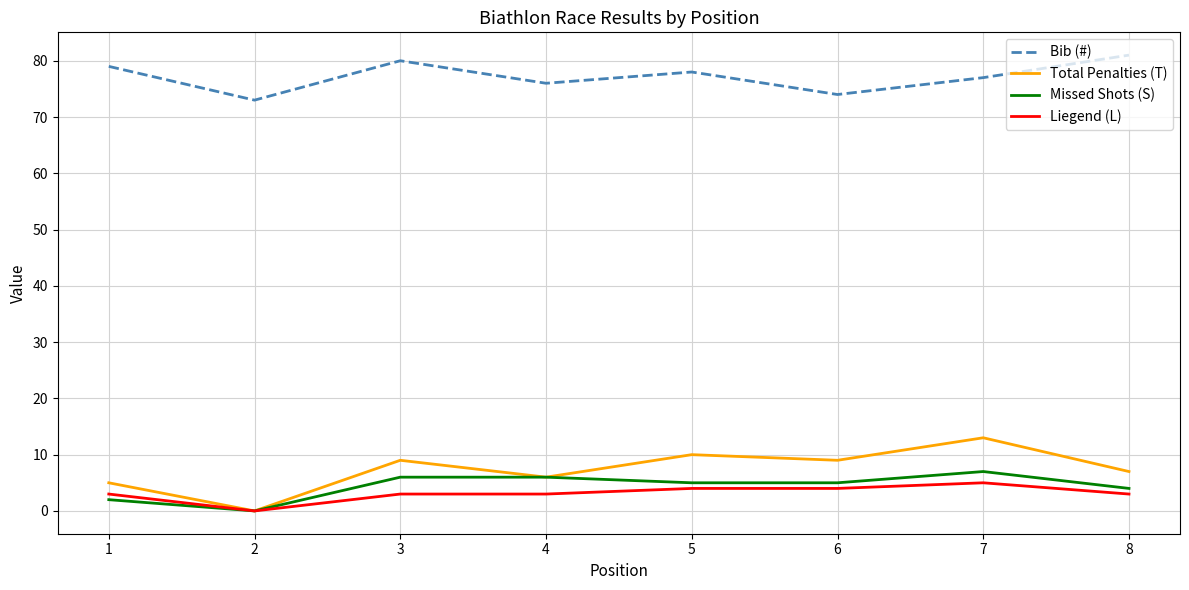

What is the difference between the maximum and minimum values in the Total Penalties (T) series?

13